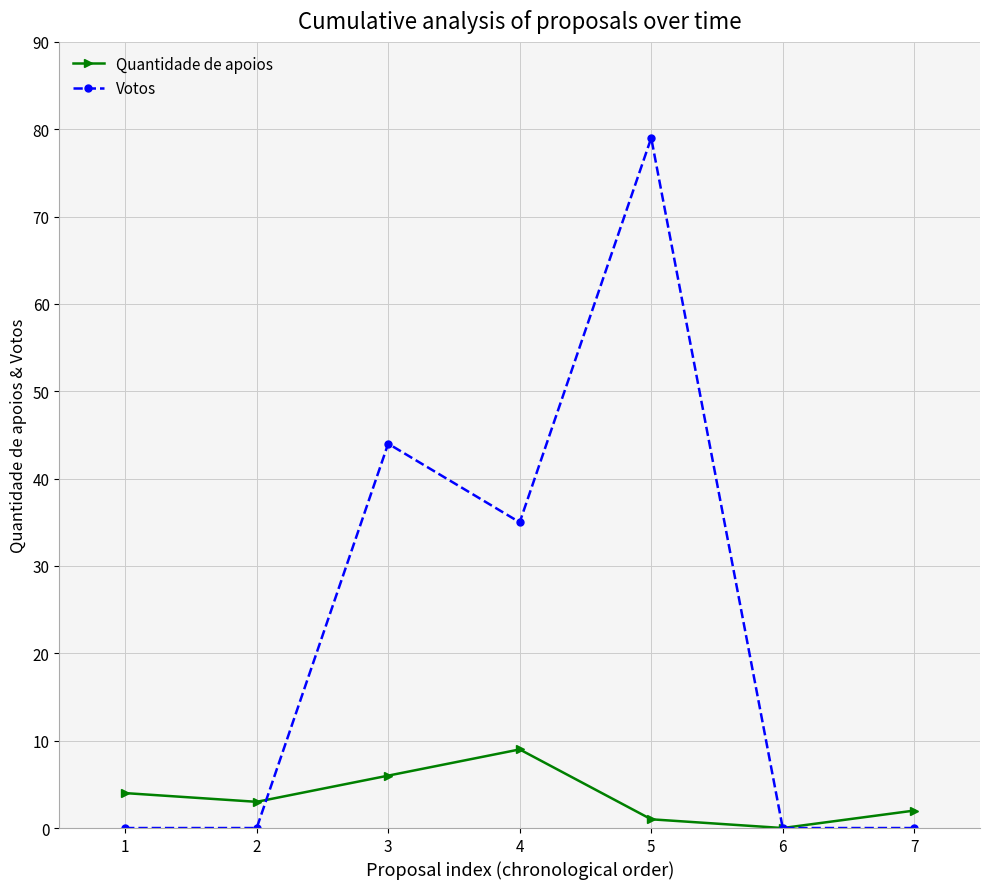

What is the greatest value displayed?

79